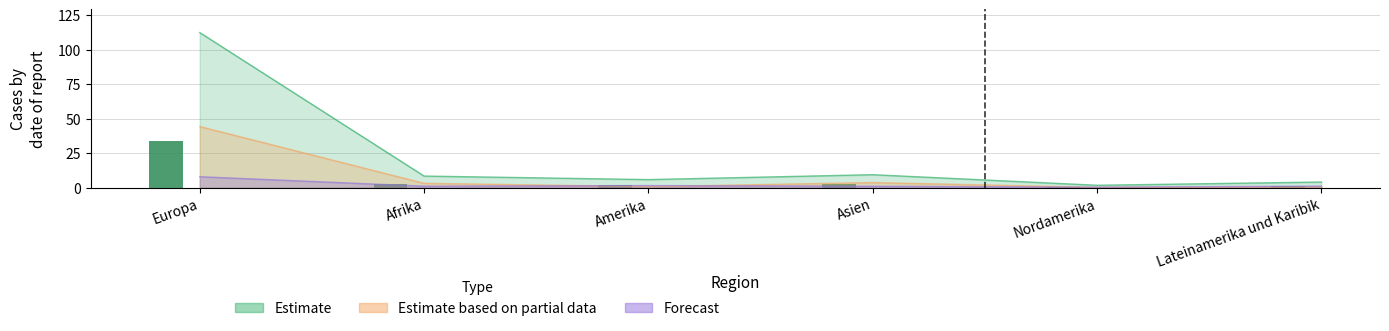

What is the spread (max minus min) of values at Asien?

2.7